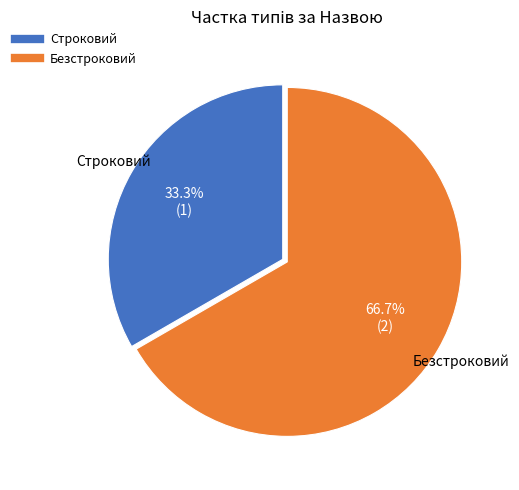

To the nearest percent, what is the combined percentage of Строковий and Безстроковий?

100%